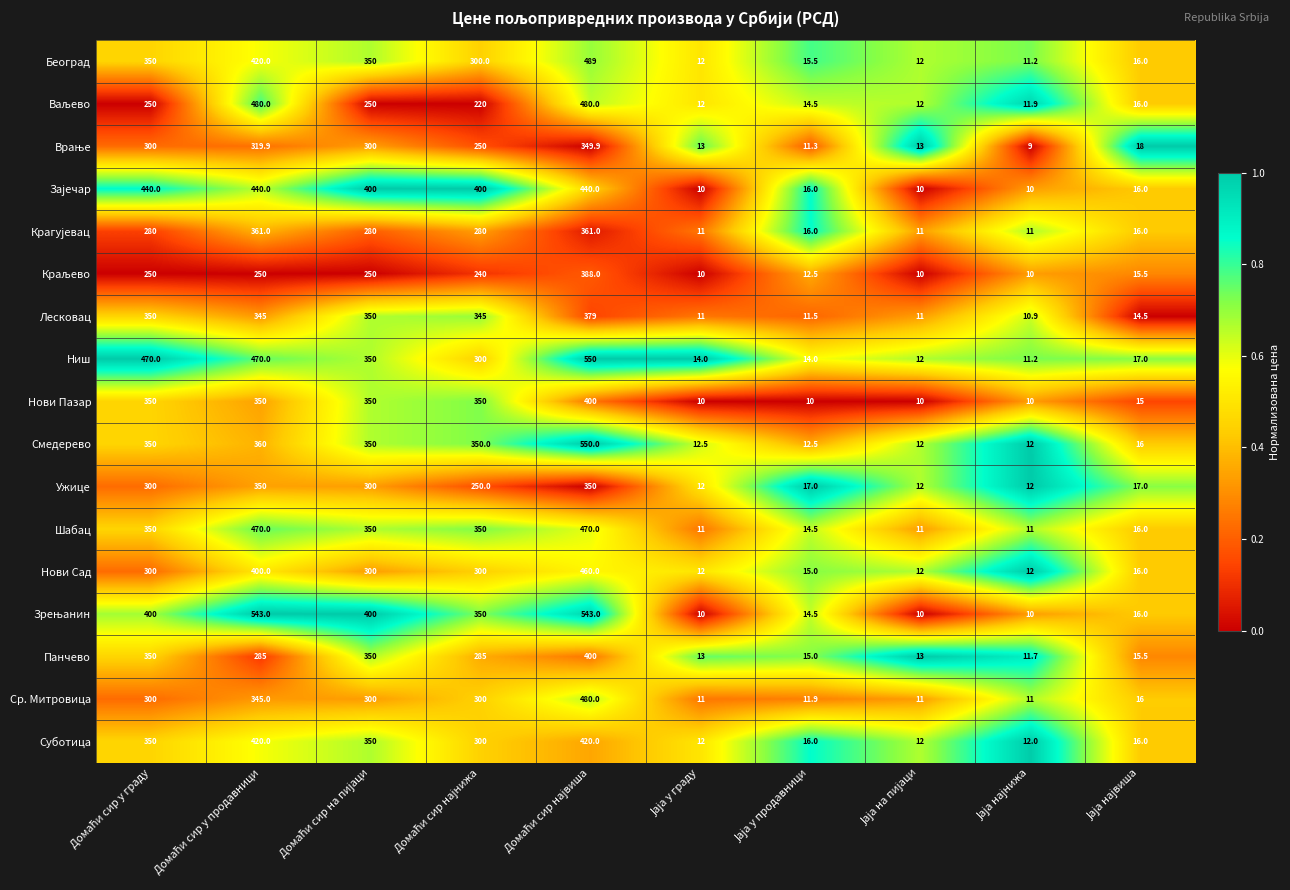

What is the maximum value shown in the chart?

550.0